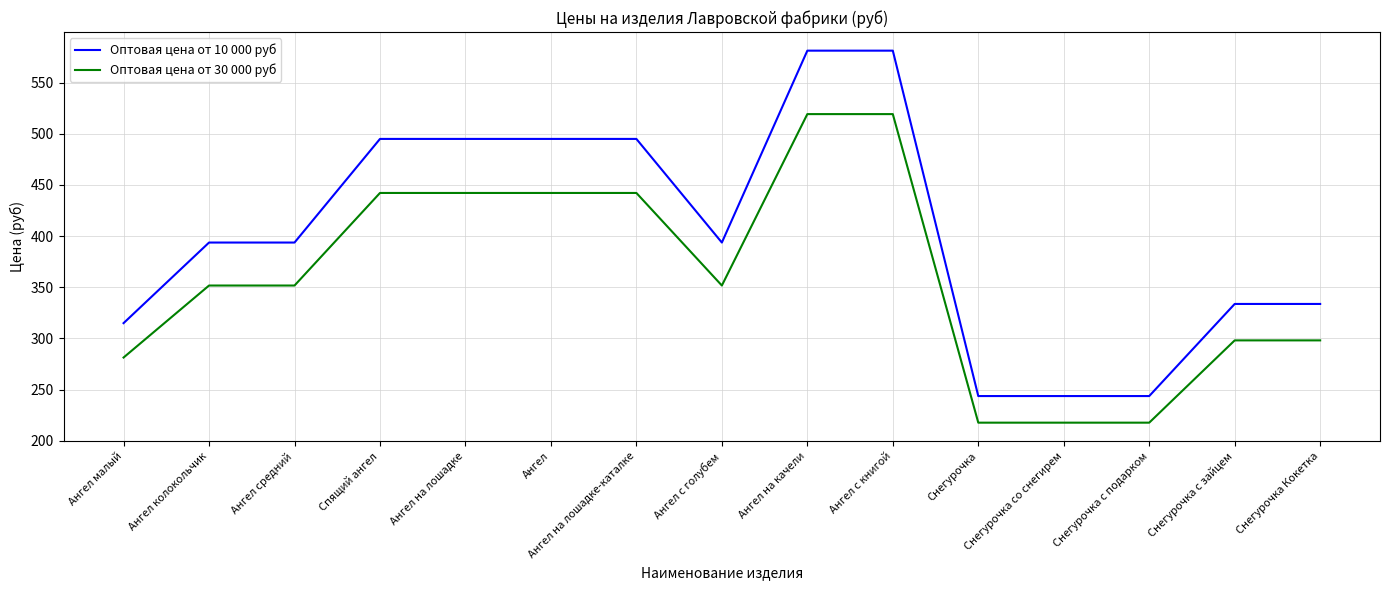

What is the difference between the highest and lowest values at Снегурочка с зайцем?

35.6